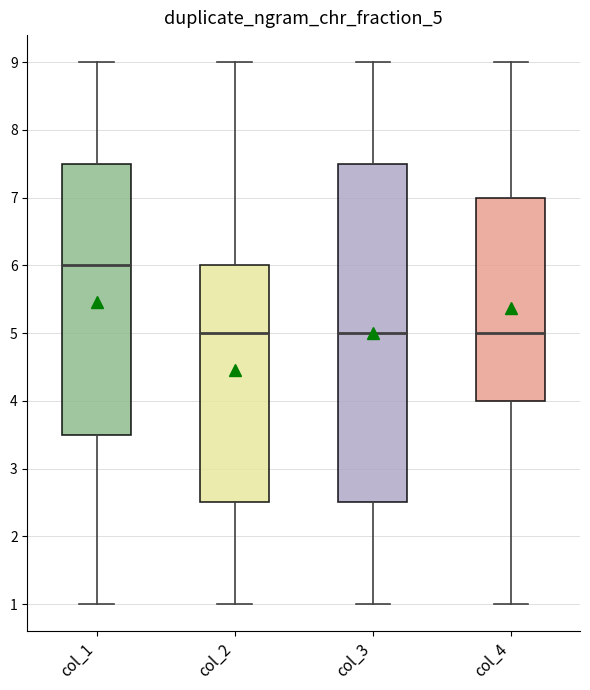

Which box's median line is the highest?

col_1